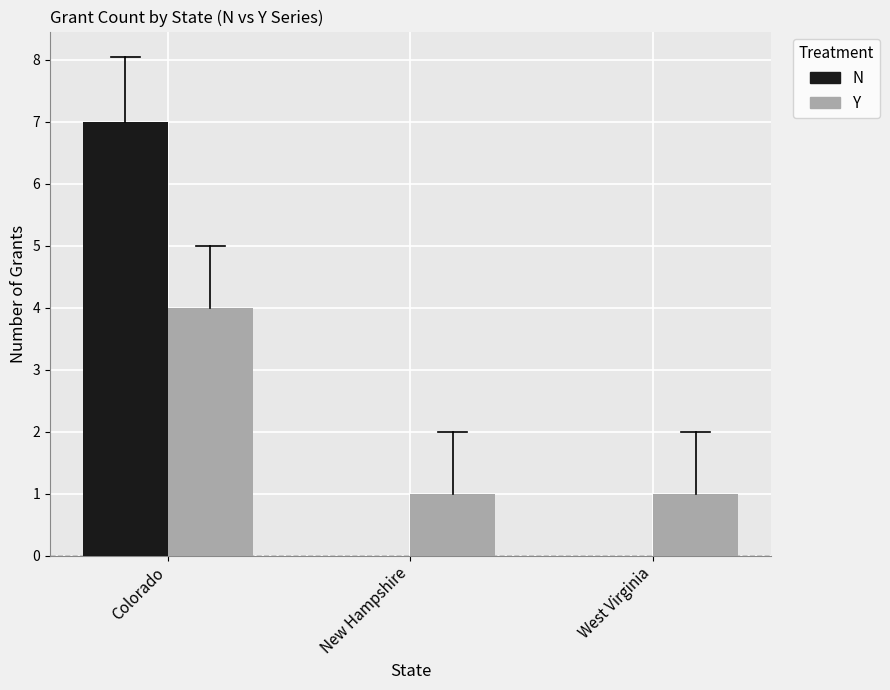

Is it true that Y equals 1 at New Hampshire?

True